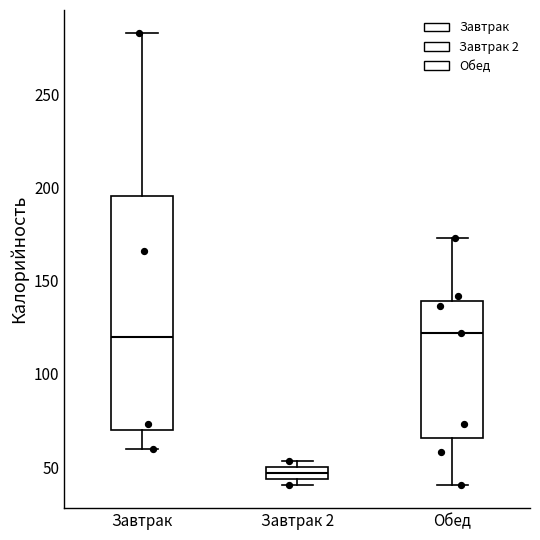

Which box is the tallest, from its lower edge to its upper edge?

Завтрак